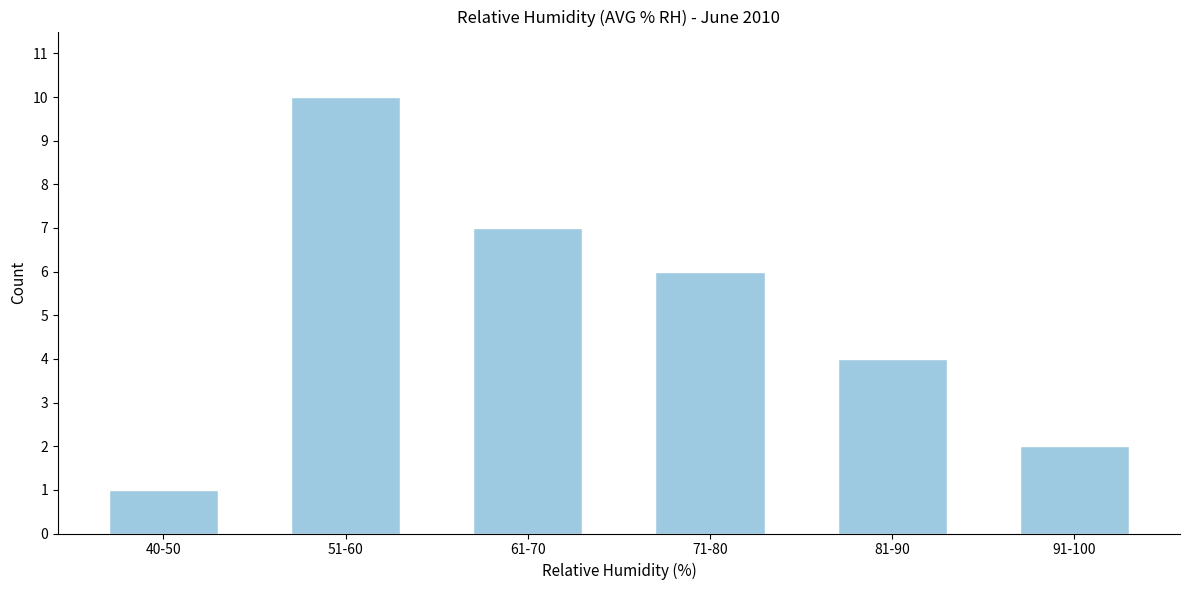

Reading left to right, what are all the values shown in this chart?

40-50=1	51-60=10	61-70=7	71-80=6	81-90=4	91-100=2